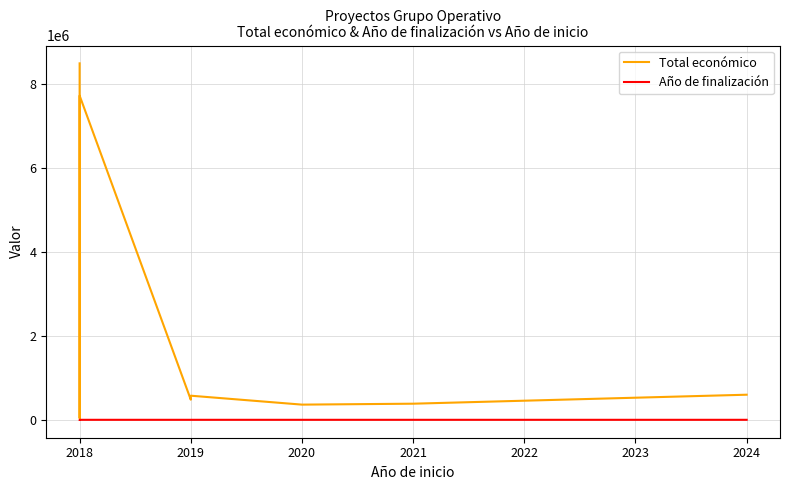

Does the chart have visible grid lines?

Yes